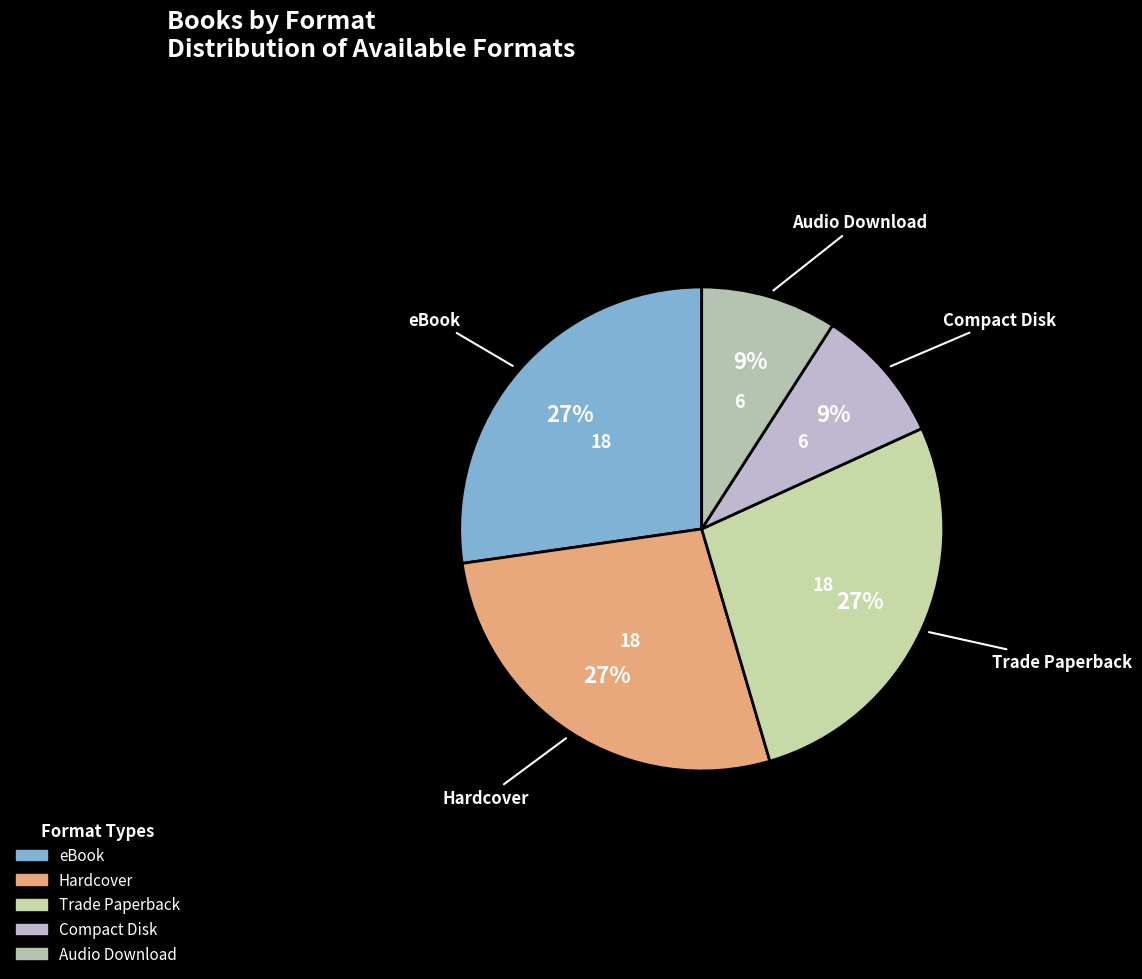

To the nearest percent, what percentage of the pie is Hardcover?

27%